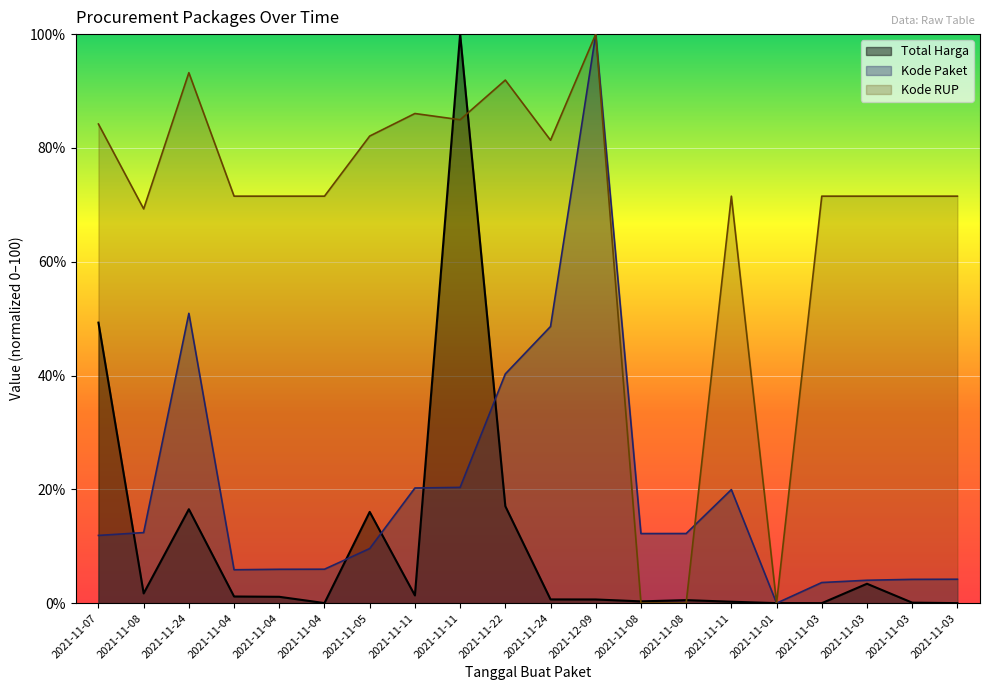

Rank the series by their average value, from highest to lowest.

Kode RUP, Kode Paket, Total Harga